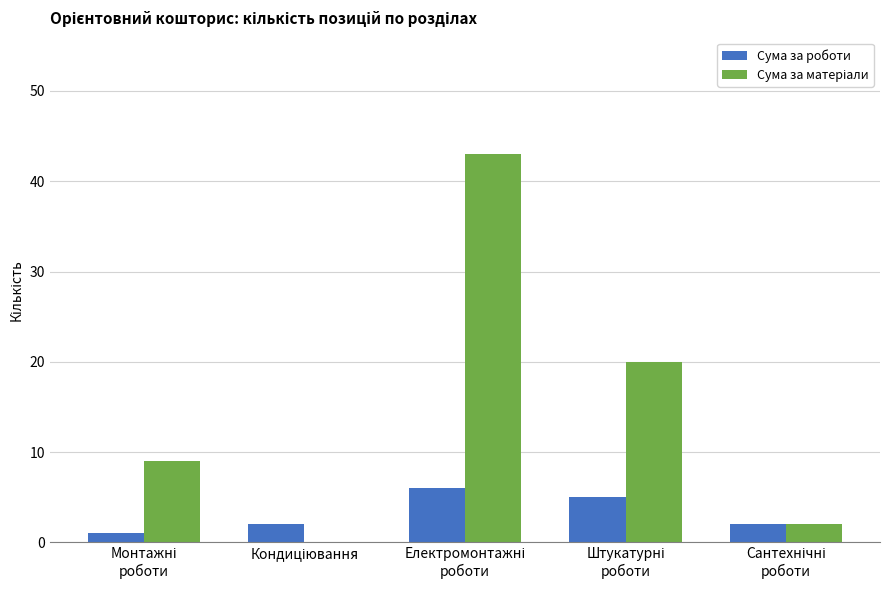

What is the sum of all Сума за роботи values?

16